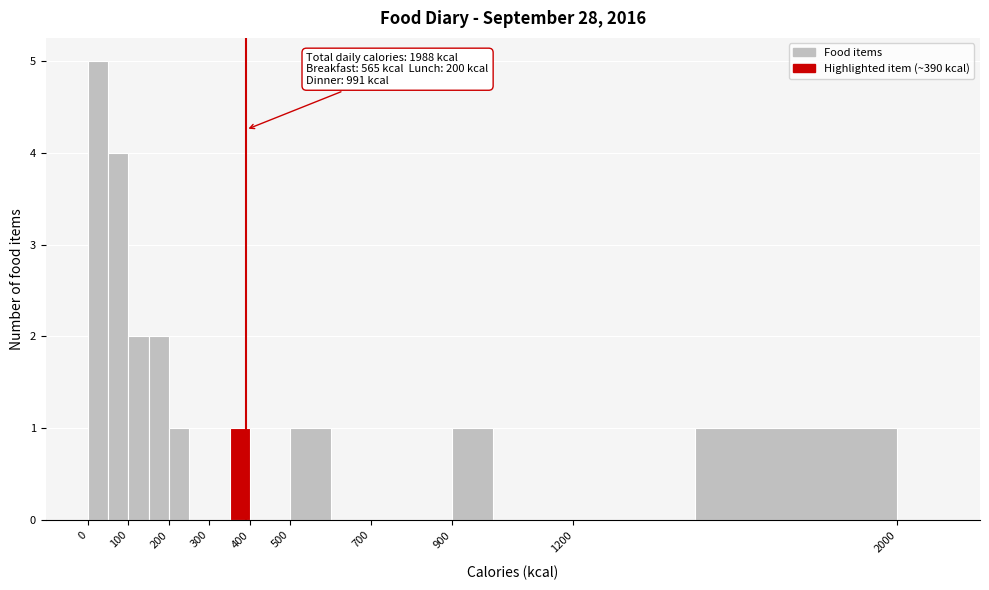

Which range on the x-axis has the tallest bar?

0 to 50